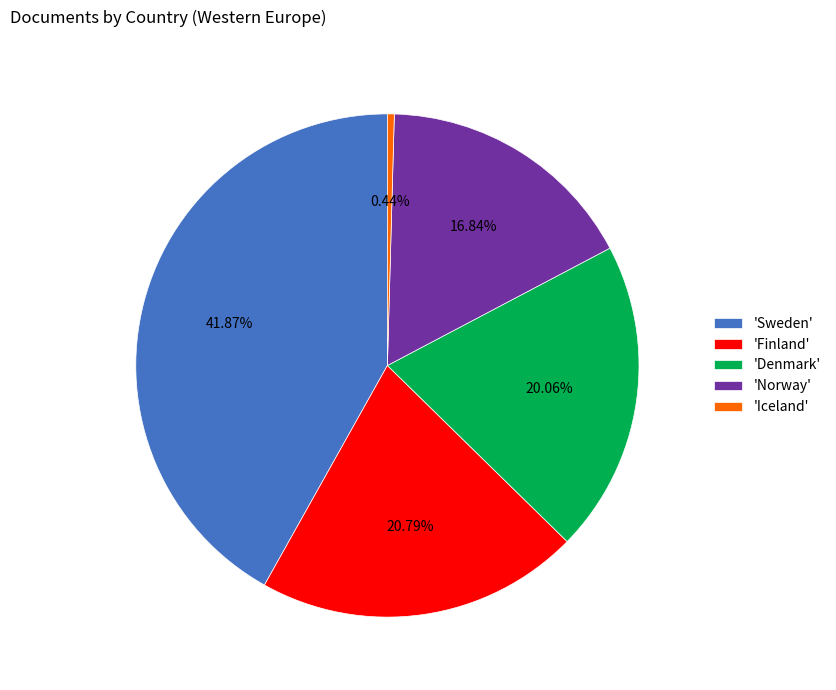

Do 'Sweden' and 'Iceland' together represent more than half of the pie?

No